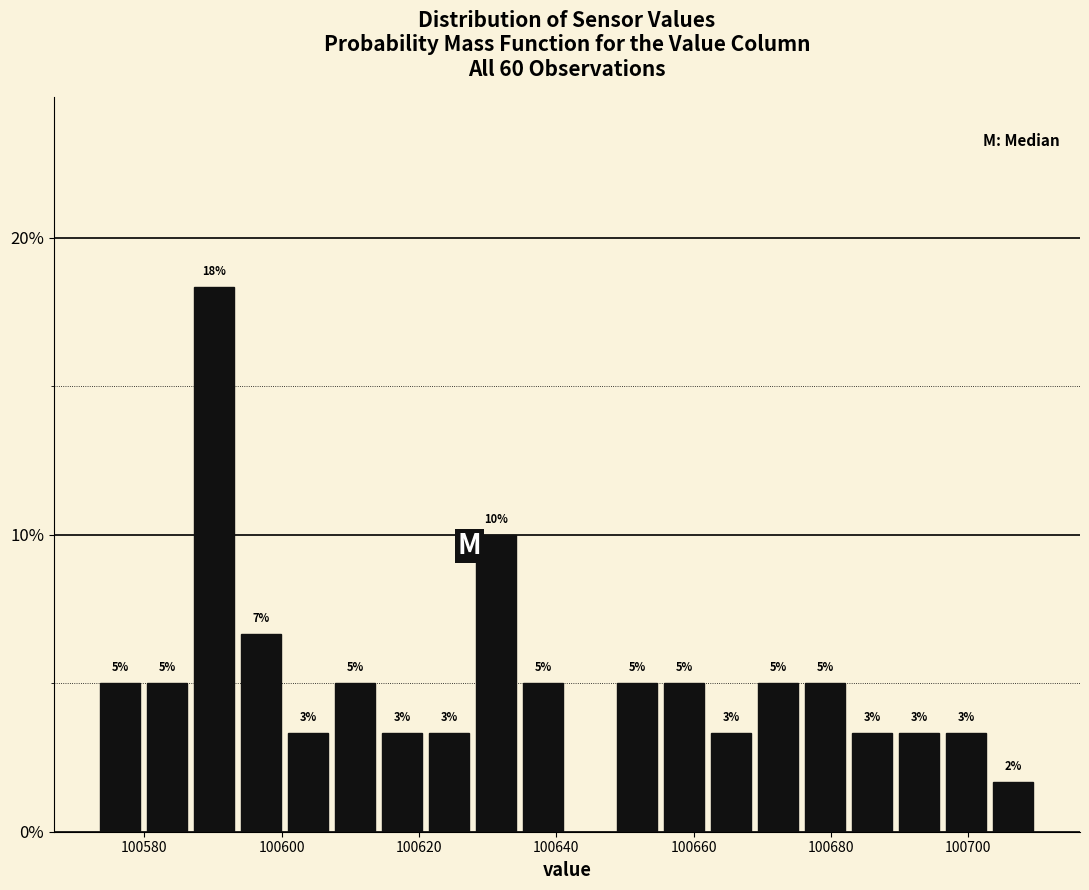

Read against the x-axis, roughly where is the centre of the tallest bar?

100590